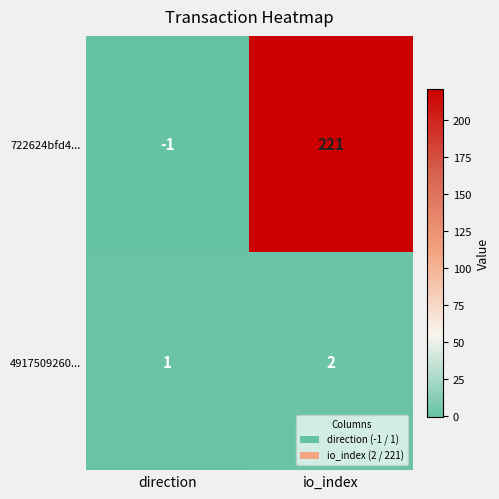

Which series has the largest total across all categories?

722624bfd4...